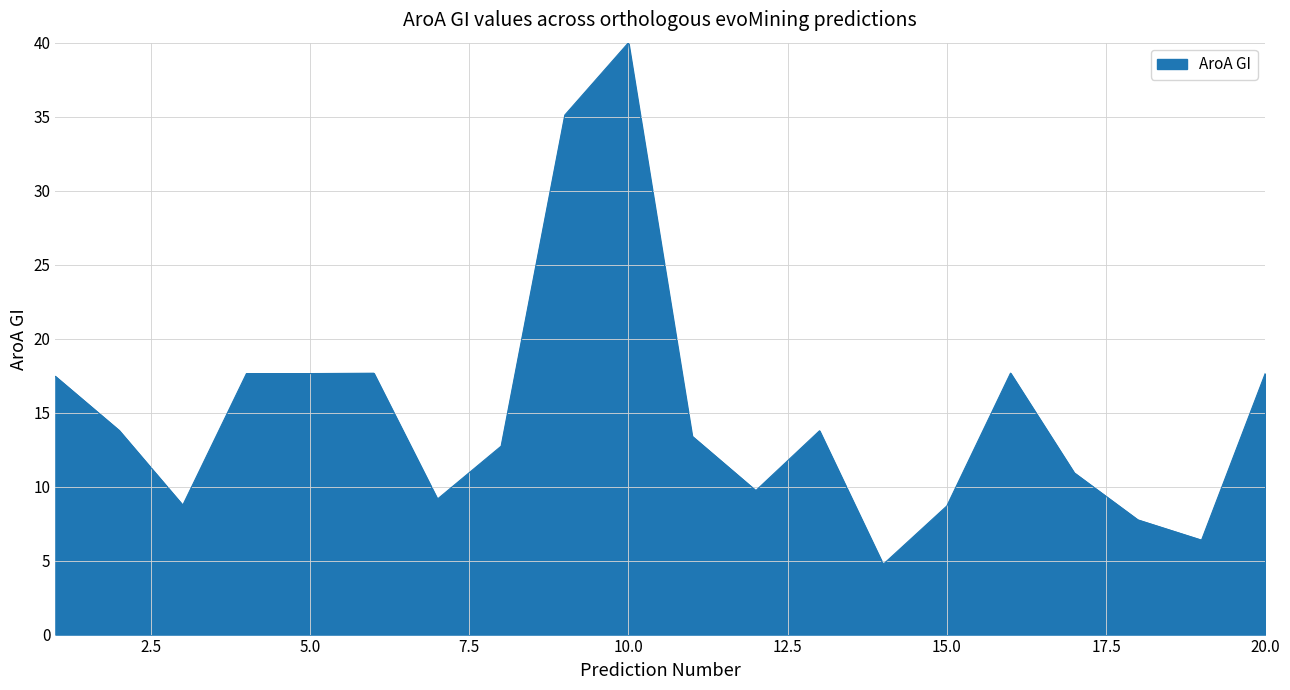

Does the chart have visible grid lines?

Yes